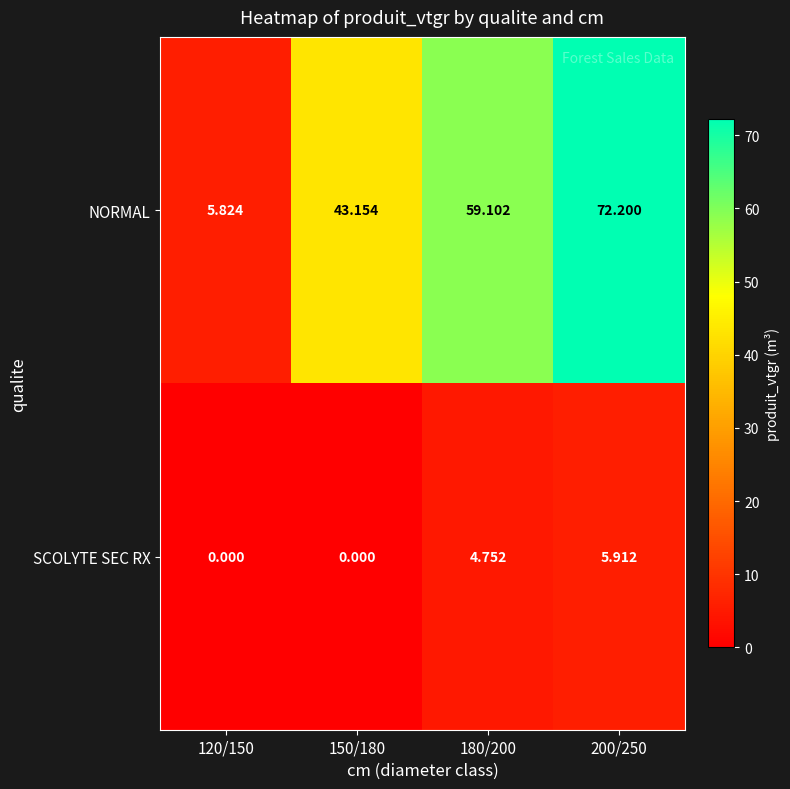

Which series changed the most between 120/150 and 200/250?

NORMAL